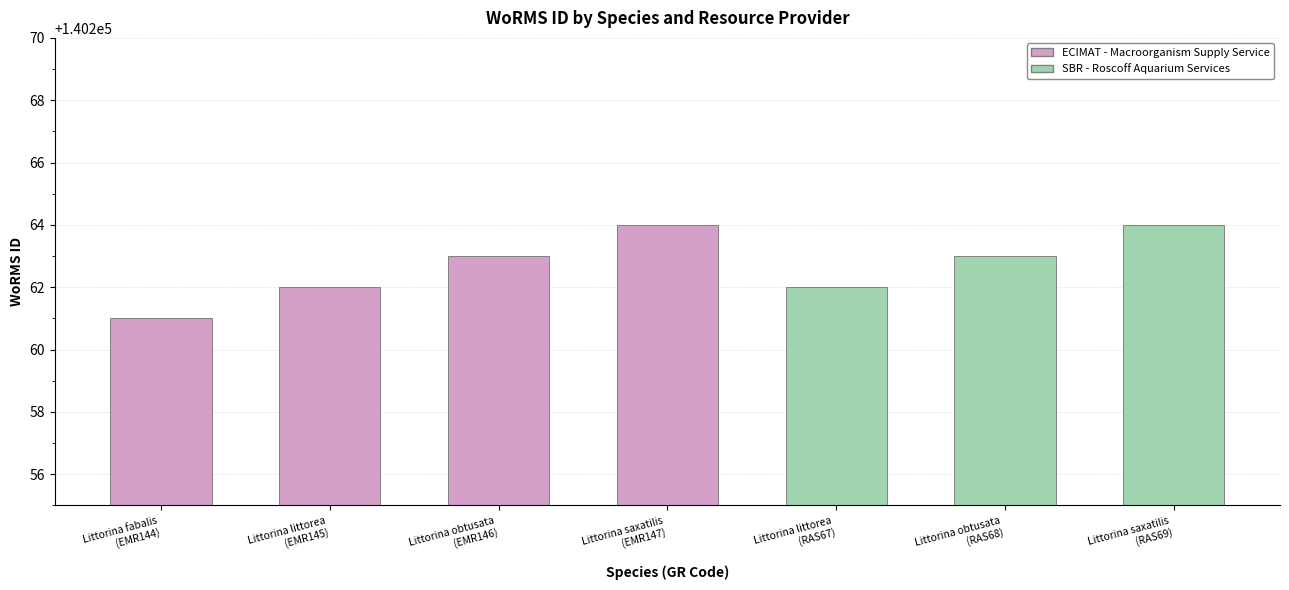

What is the change in value from Littorina saxatilis to Littorina littorea?

-2